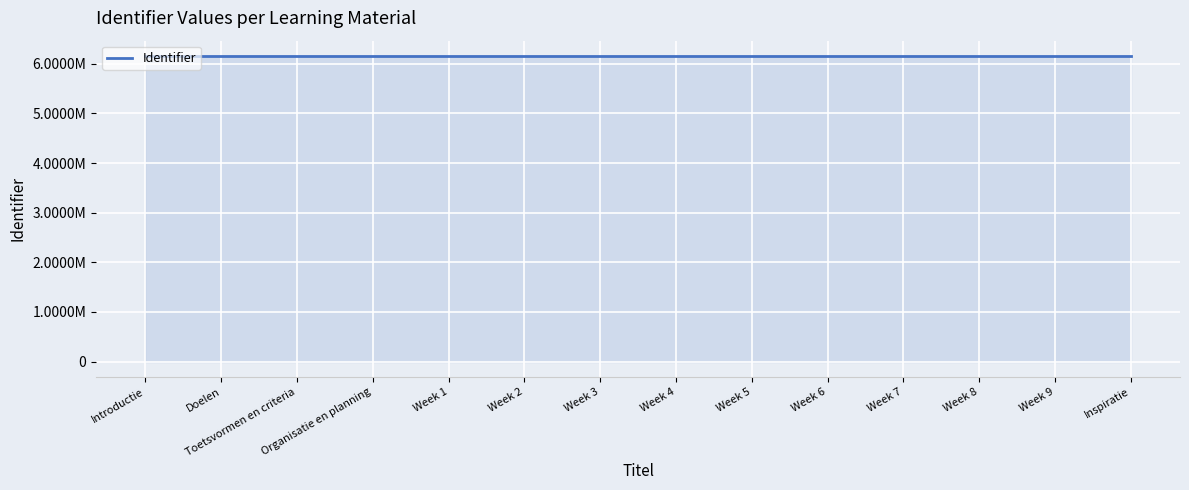

What is the maximum value shown in the chart?

6157790